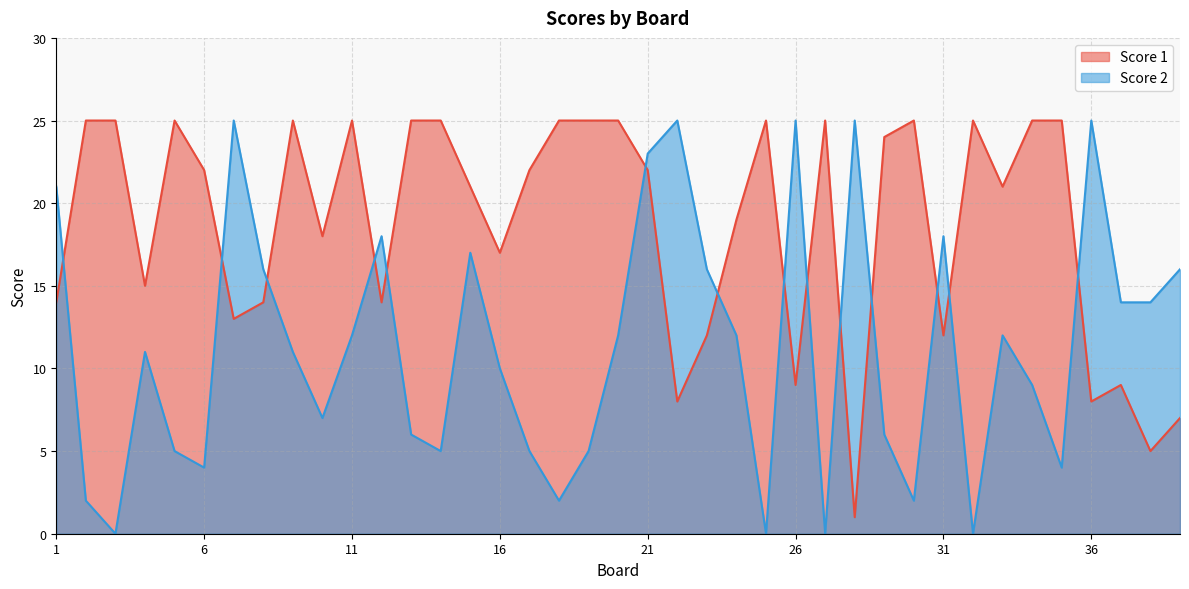

Rank the series by their maximum value, from lowest to highest.

Score 1, Score 2